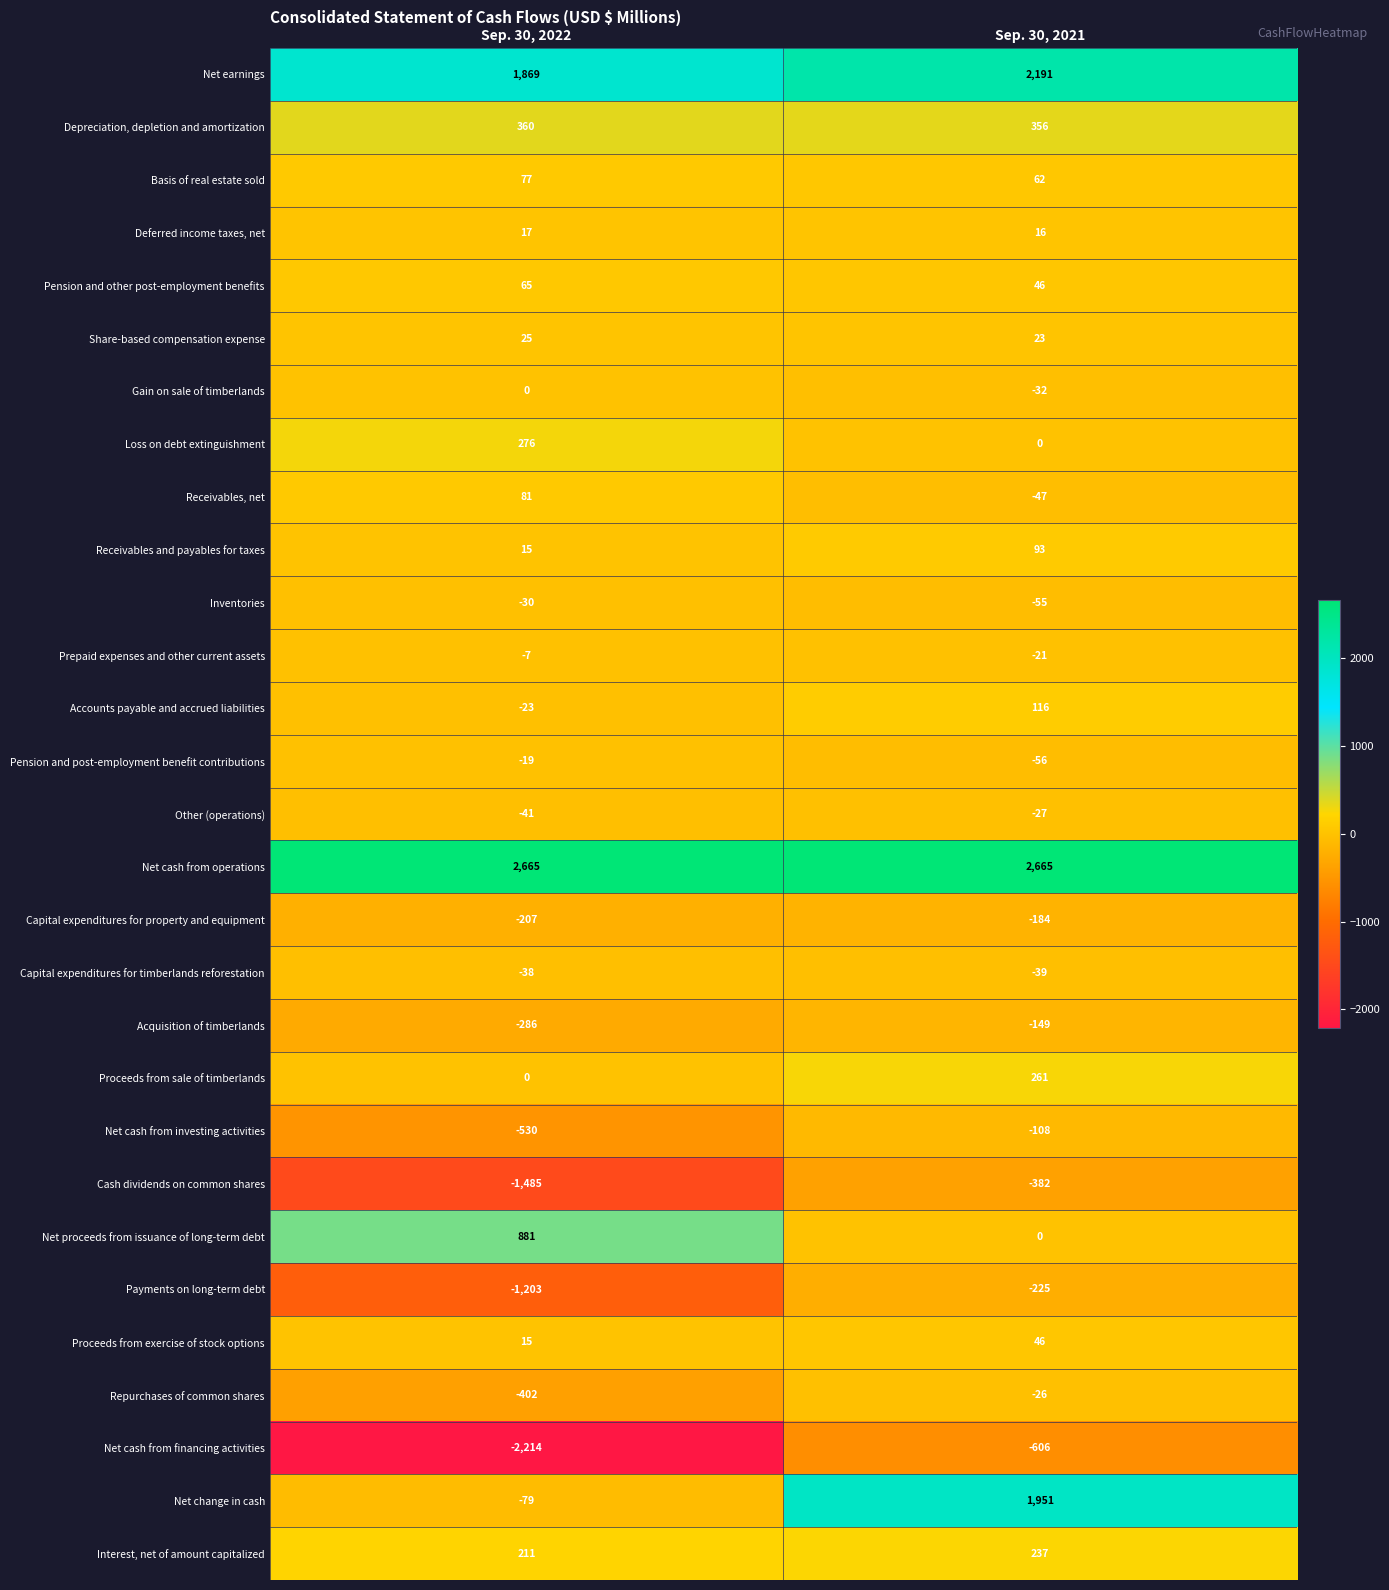

Is the value of Prepaid expenses and other current assets at Sep. 30, 2022 greater than the value of Gain on sale of timberlands at Sep. 30, 2022?

No